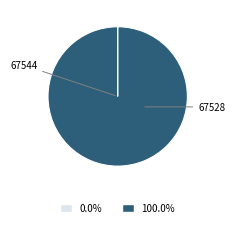

Is there a majority slice in this chart?

Yes